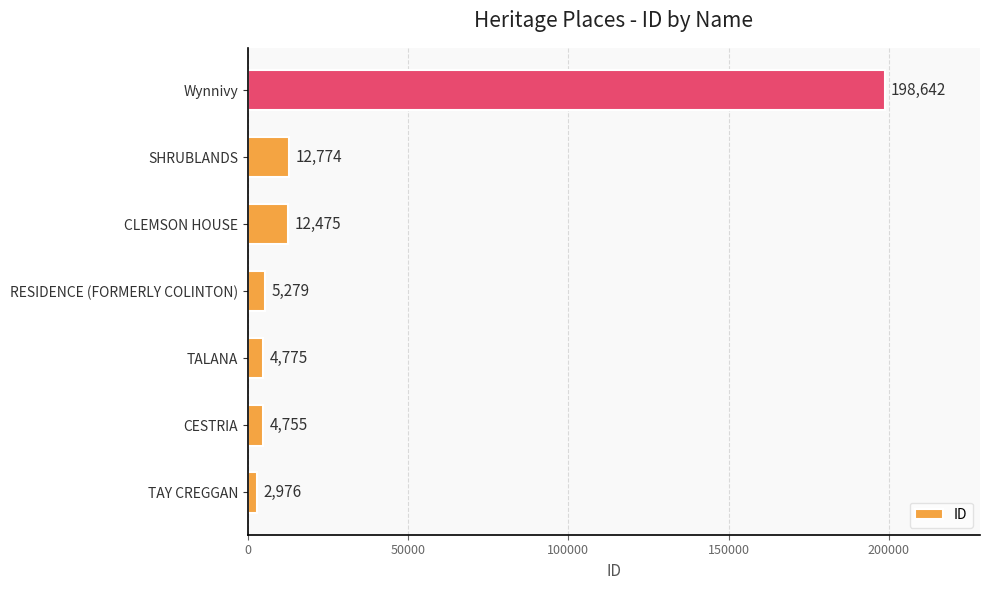

Rank the categories by value from lowest to highest.

TAY CREGGAN, CESTRIA, TALANA, RESIDENCE (FORMERLY COLINTON), CLEMSON HOUSE, SHRUBLANDS, Wynnivy